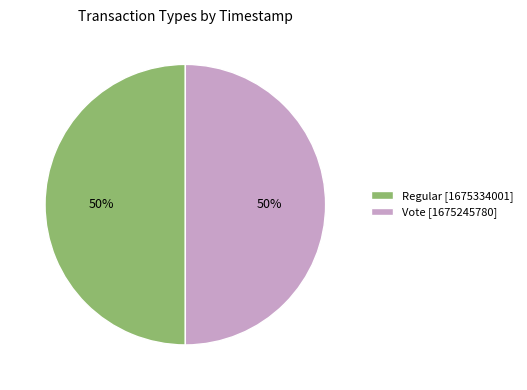

To the nearest percent, what is the combined percentage of Vote [1675245780] and Regular [1675334001]?

100%